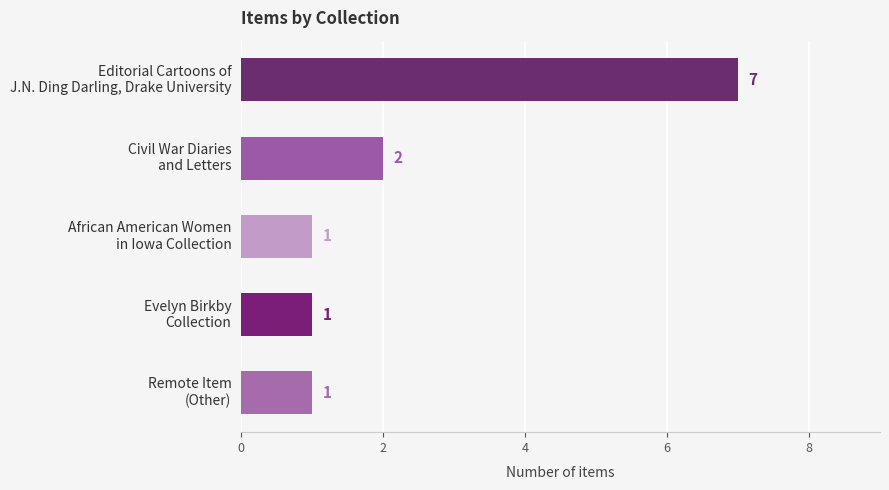

Count the values in the range 1 to 2.

4